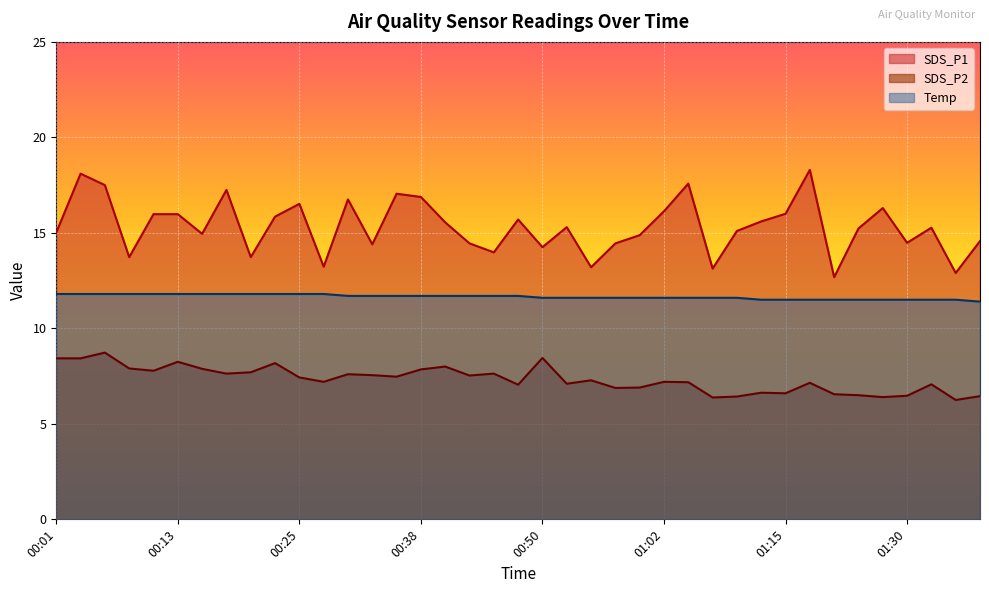

The value of Temp at 01:15 is 11.5. True or false?

True